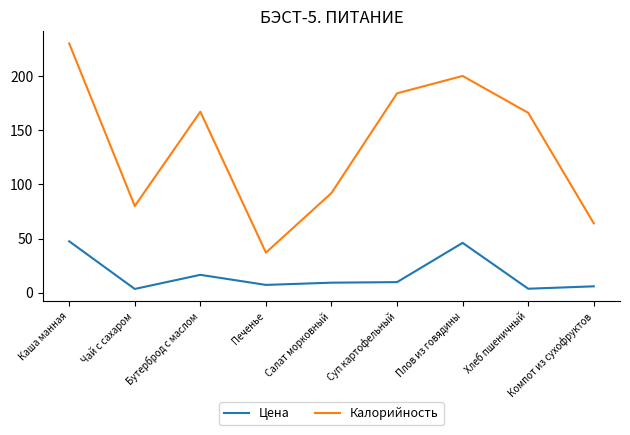

What is the approximate value of Цена at Печенье?

7.2